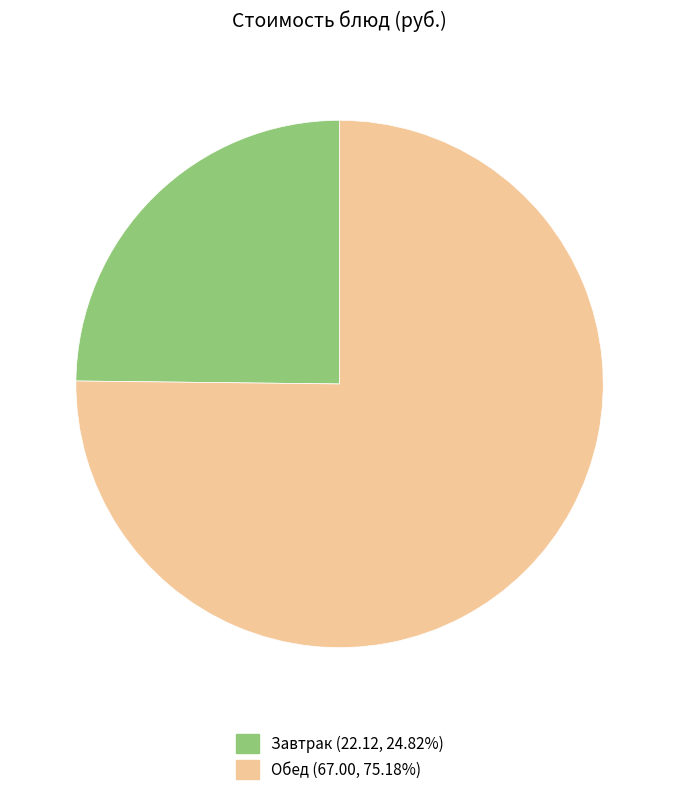

Is there any slice that represents more than half of the pie?

Yes